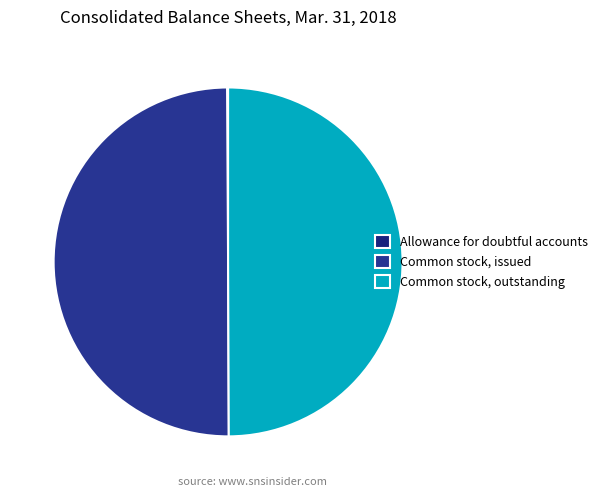

What is the change in value from Common stock, issued to Common stock, outstanding?

-154632